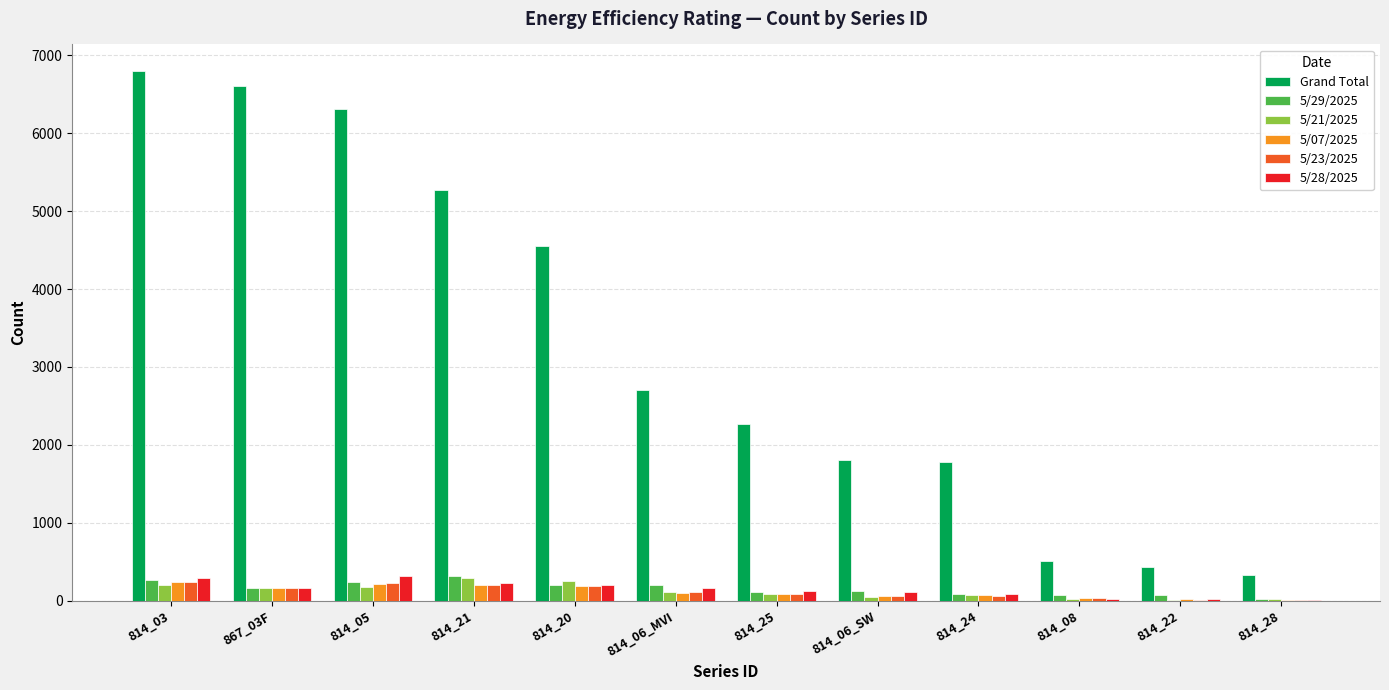

What are all the series names shown in the legend?

Grand Total, 5/29/2025, 5/21/2025, 5/07/2025, 5/23/2025, 5/28/2025